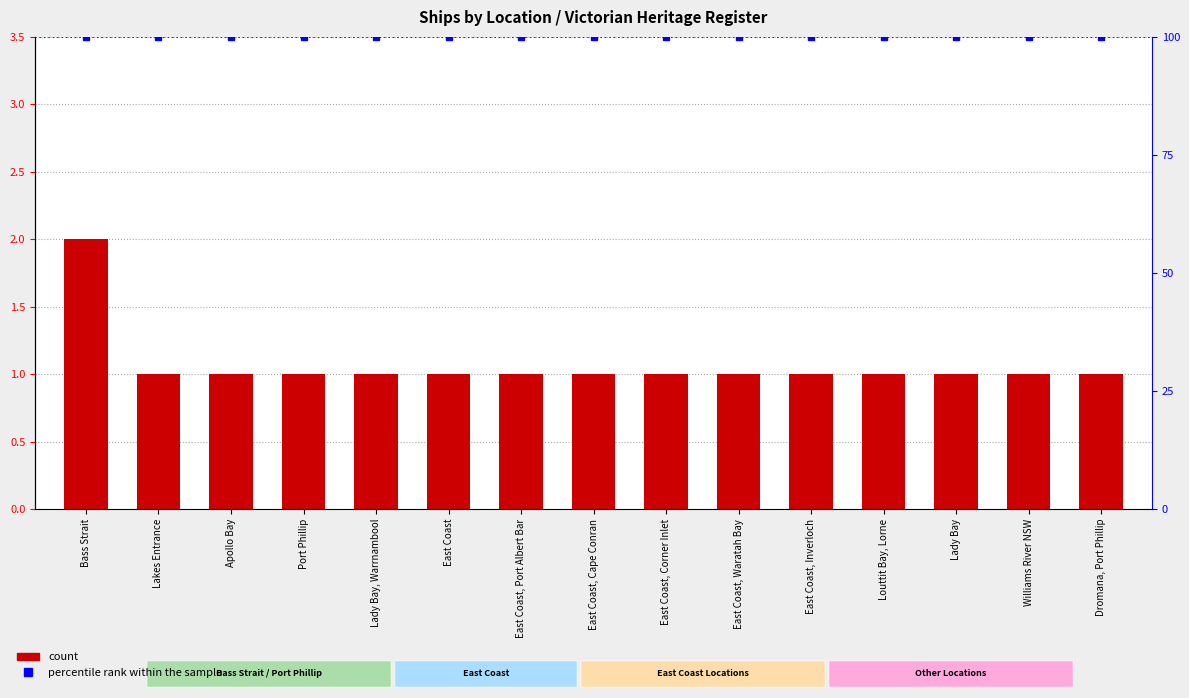

Which label corresponds to the largest value in the chart?

Bass Strait